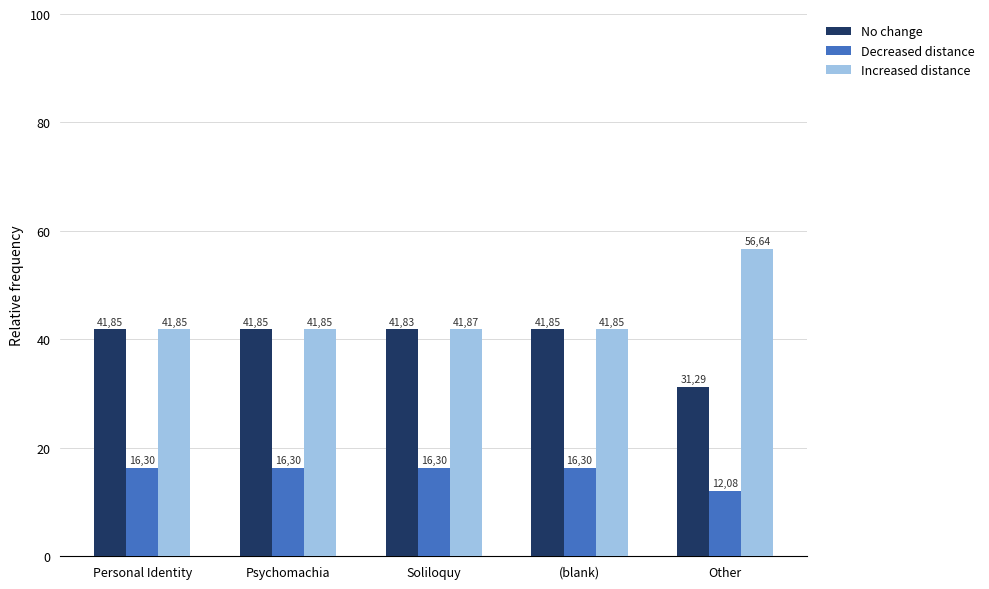

Does the chart contain any negative values?

No